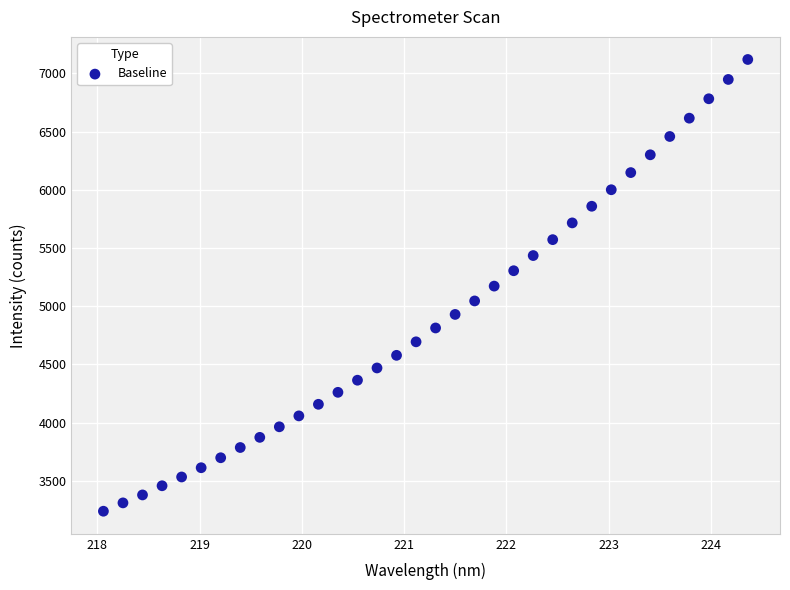

What is the range of X values (max minus min)?

6.3